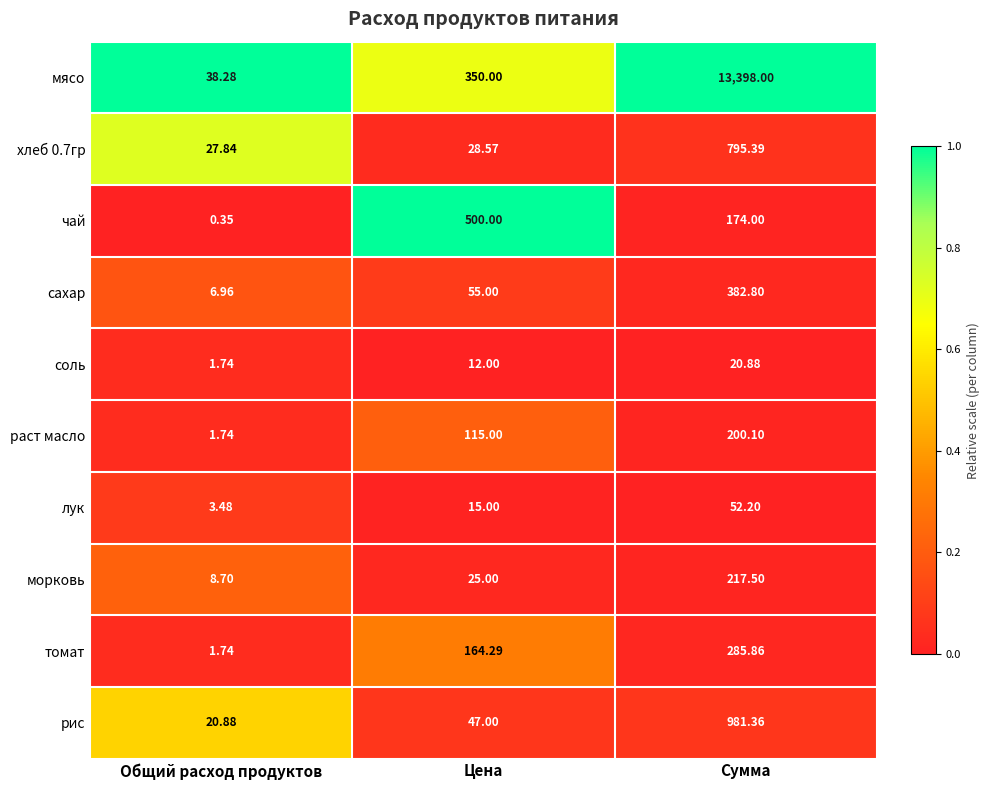

How many categories are shown in the chart?

3